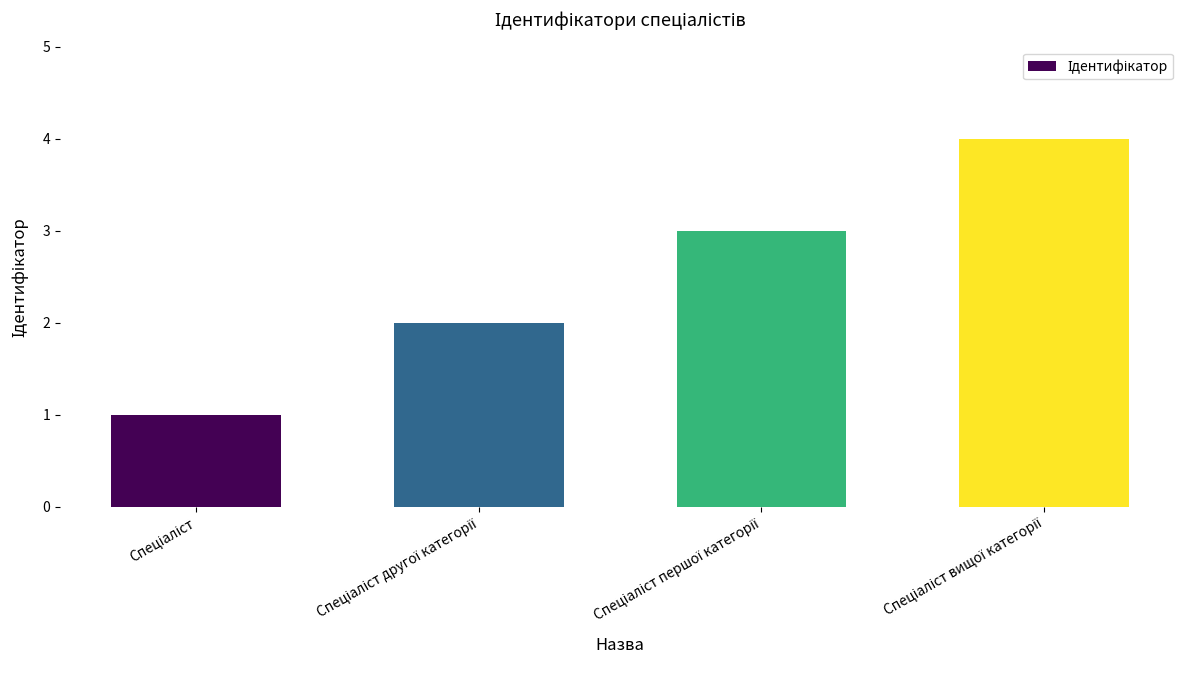

What is the greatest value displayed?

4